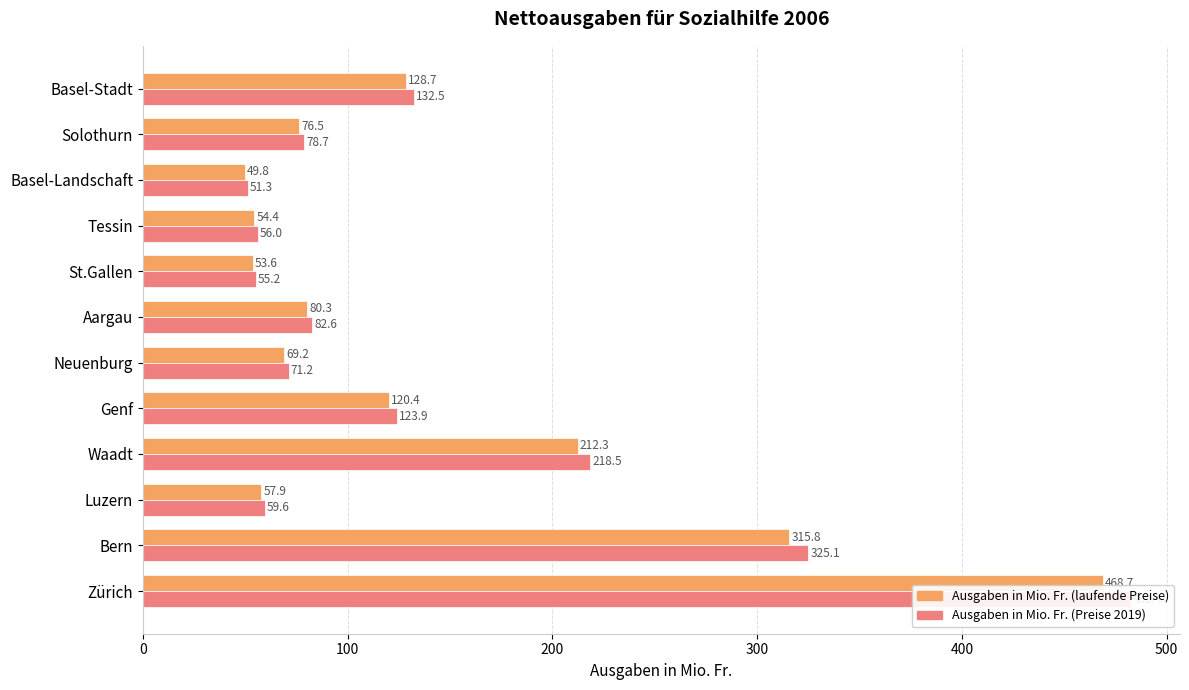

At Zürich, list the series in order from smallest to largest.

Ausgaben in Mio. Fr. (laufende Preise), Ausgaben in Mio. Fr. (Preise 2019)